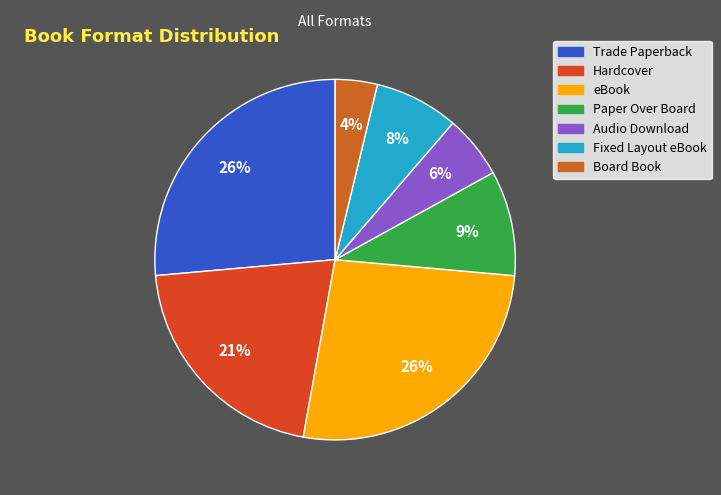

What percentage is the Paper Over Board slice, to the nearest percent?

9%